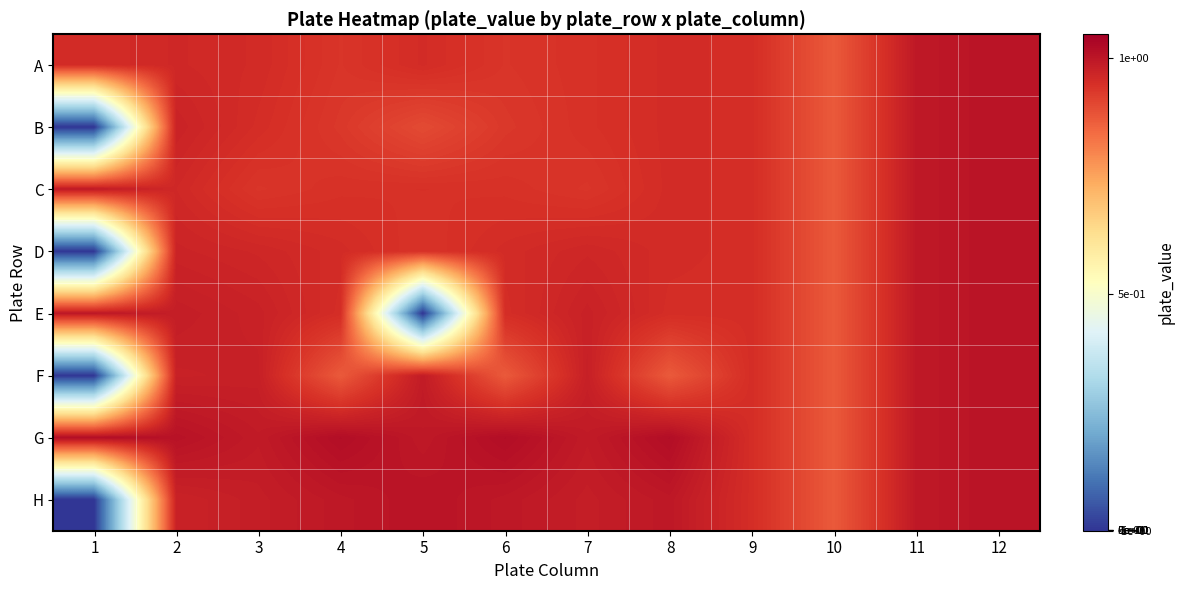

Reading right to left, what are all the values shown in this chart?

A: 12=1.0	11=1.0	10=0.9	9=0.9	8=1.0	7=0.9	6=0.9	5=1.0	4=0.9	3=1.0	2=1.0	1=1.0
B: 12=1.0	11=1.0	10=0.9	9=0.9	8=1.0	7=0.9	6=0.9	5=0.9	4=0.9	3=1.0	2=1.0	1=0.0
C: 12=1.0	11=1.0	10=0.9	9=0.9	8=1.0	7=0.9	6=0.9	5=0.9	4=0.9	3=0.9	2=1.0	1=1.0
D: 12=1.0	11=1.0	10=0.9	9=0.9	8=1.0	7=1.0	6=1.0	5=0.9	4=1.0	3=1.0	2=1.0	1=0.0
E: 12=1.0	11=1.0	10=0.9	9=0.9	8=0.9	7=1.0	6=0.9	5=0.0	4=0.9	3=1.0	2=1.0	1=1.0
F: 12=1.0	11=1.0	10=0.9	9=0.9	8=0.9	7=1.0	6=0.9	5=1.0	4=0.9	3=1.0	2=1.0	1=0.0
G: 12=1.0	11=1.0	10=0.9	9=0.9	8=1.0	7=1.0	6=1.0	5=1.0	4=1.0	3=1.0	2=1.0	1=1.0
H: 12=1.0	11=1.0	10=0.9	9=0.9	8=1.0	7=1.0	6=1.0	5=1.0	4=1.0	3=1.0	2=1.0	1=-0.0